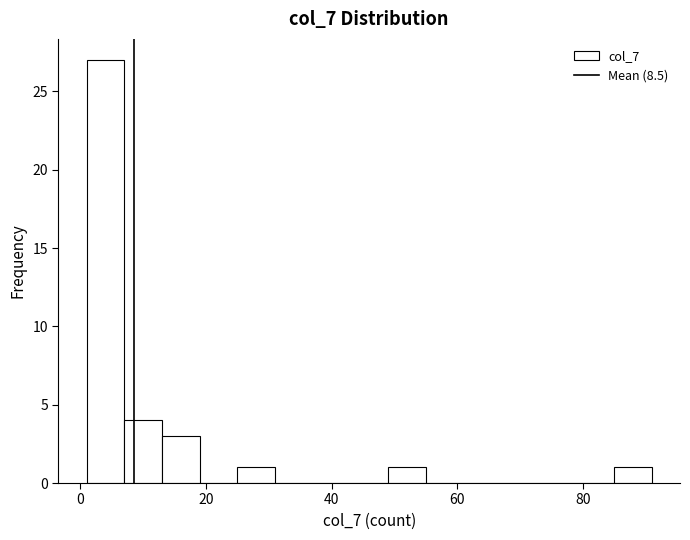

Read against the x-axis, roughly where is the centre of the tallest bar?

4